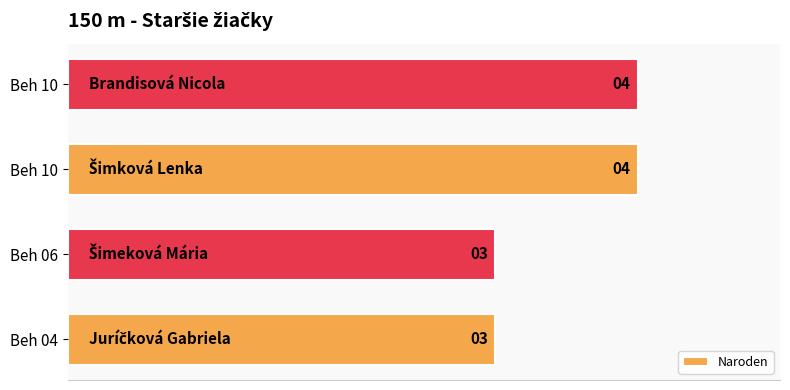

Does the chart contain any negative values?

No